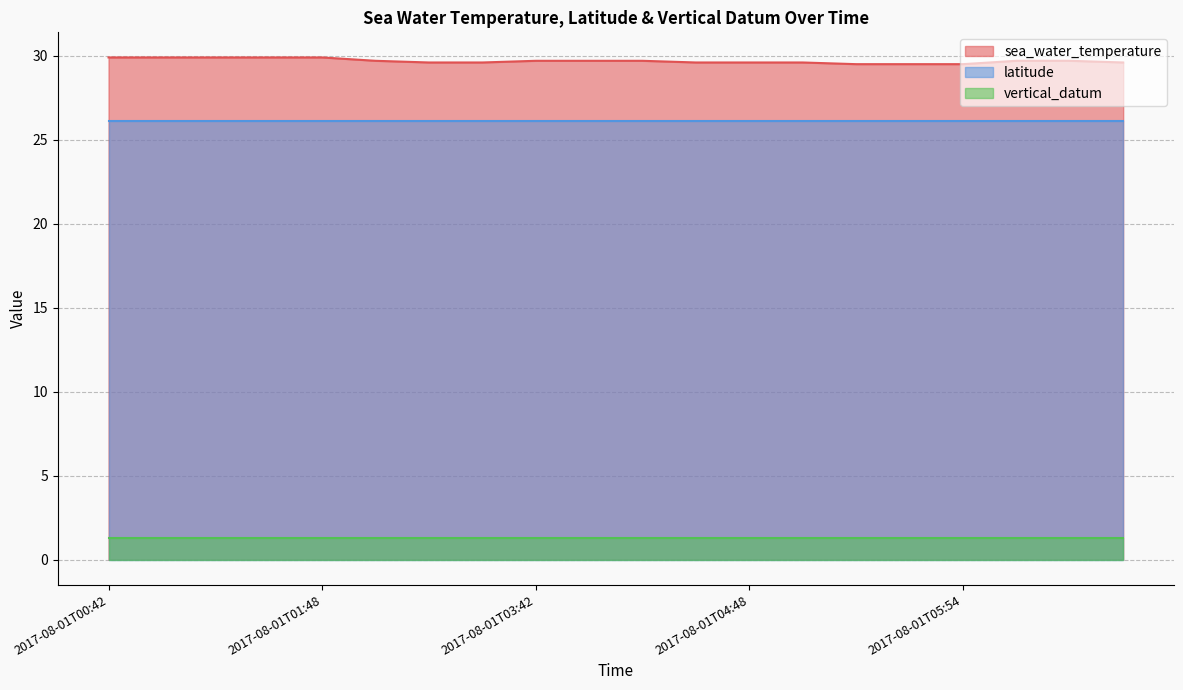

Rank the series at 2017-08-01T02:48 from lowest to highest value.

vertical_datum, latitude, sea_water_temperature